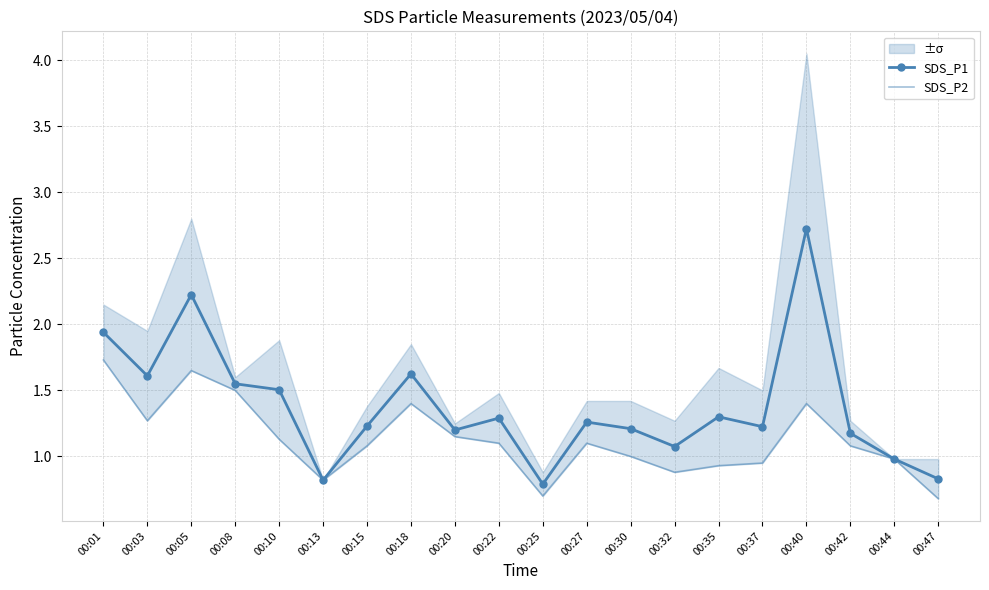

Where does the SDS_P2 series first go above 1?

00:01